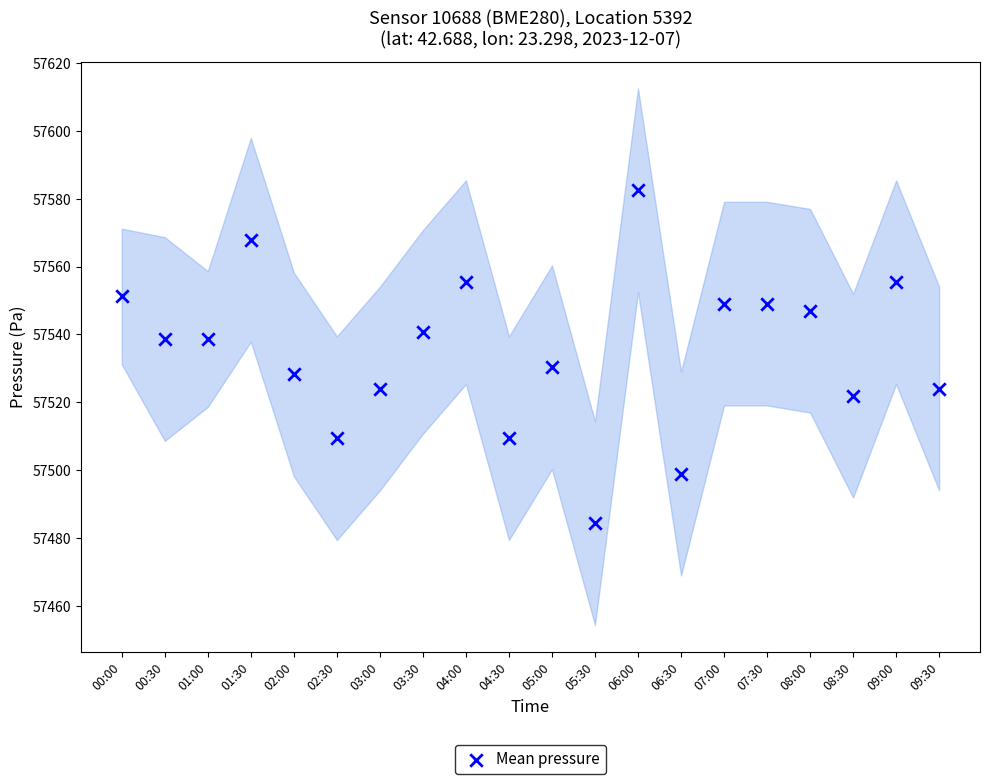

What Y value in the scatter plot is closest to 57533?

57530.3